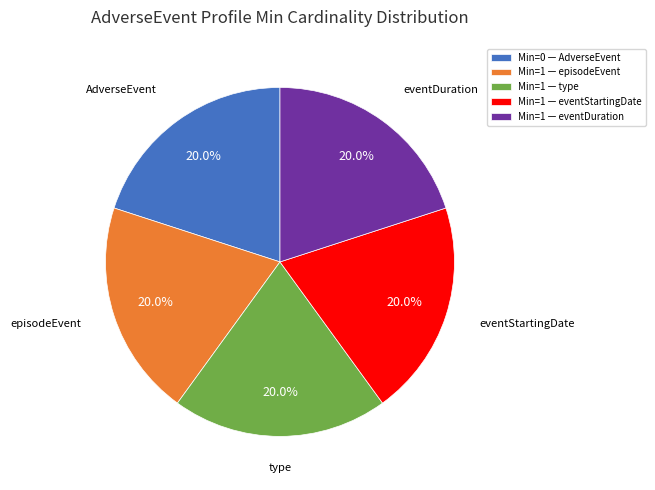

To the nearest percent, what is the difference between the largest and smallest slice percentages?

0%